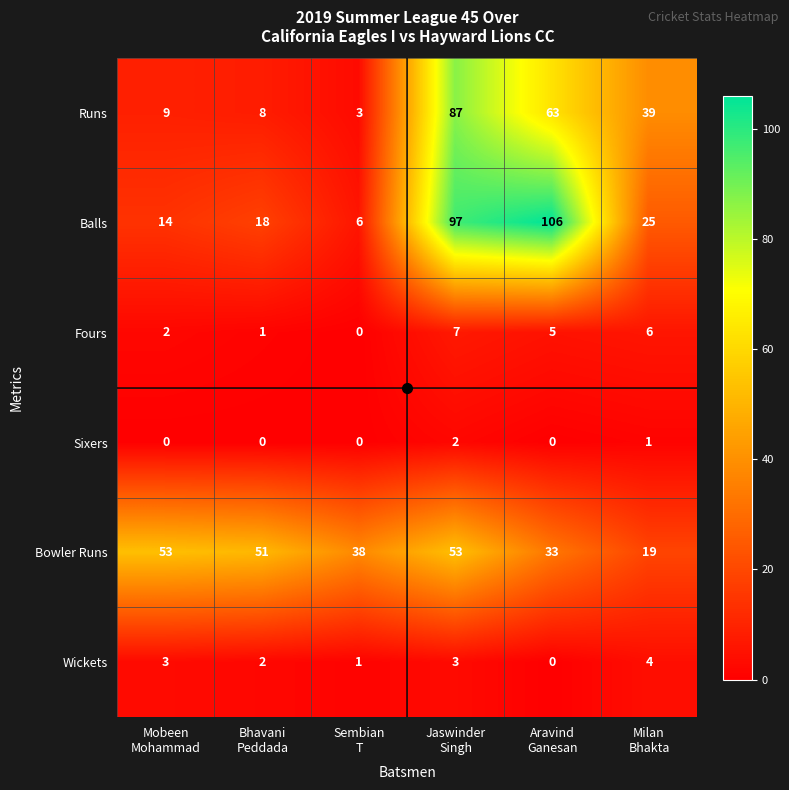

What is the difference between the maximum and minimum values in the Wickets series?

4